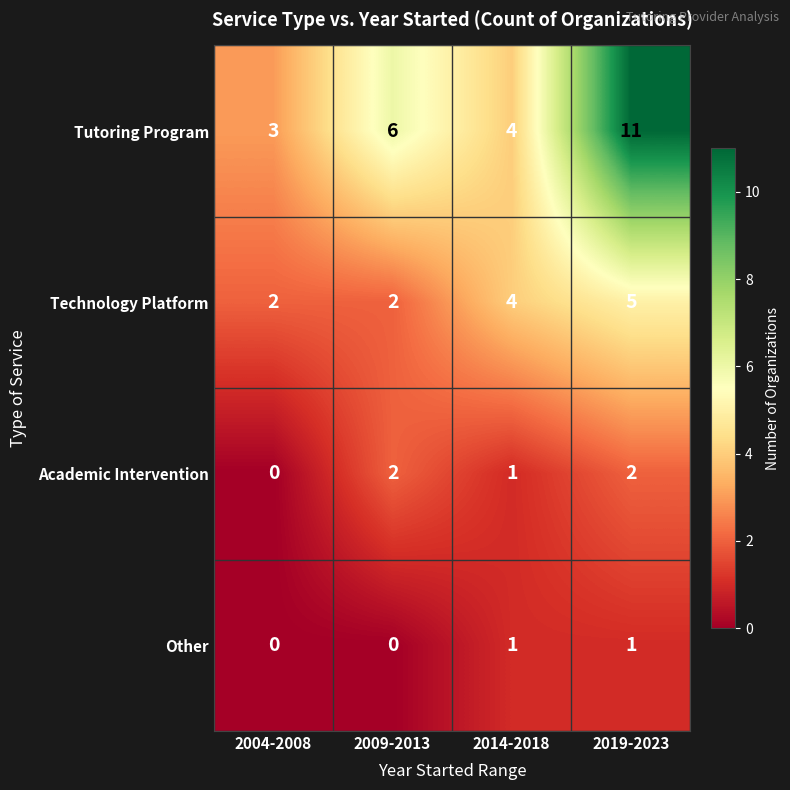

Which category has the highest value across all series?

2019-2023